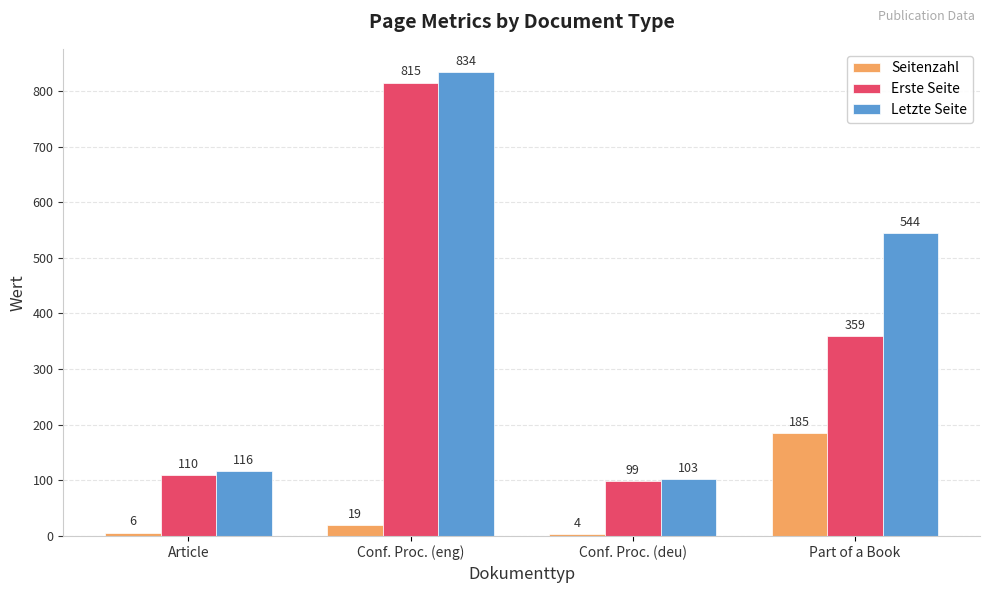

Reading right to left, extract all data points from this chart.

Seitenzahl: 185	4	19	6
Erste Seite: 359	99	815	110
Letzte Seite: 544	103	834	116